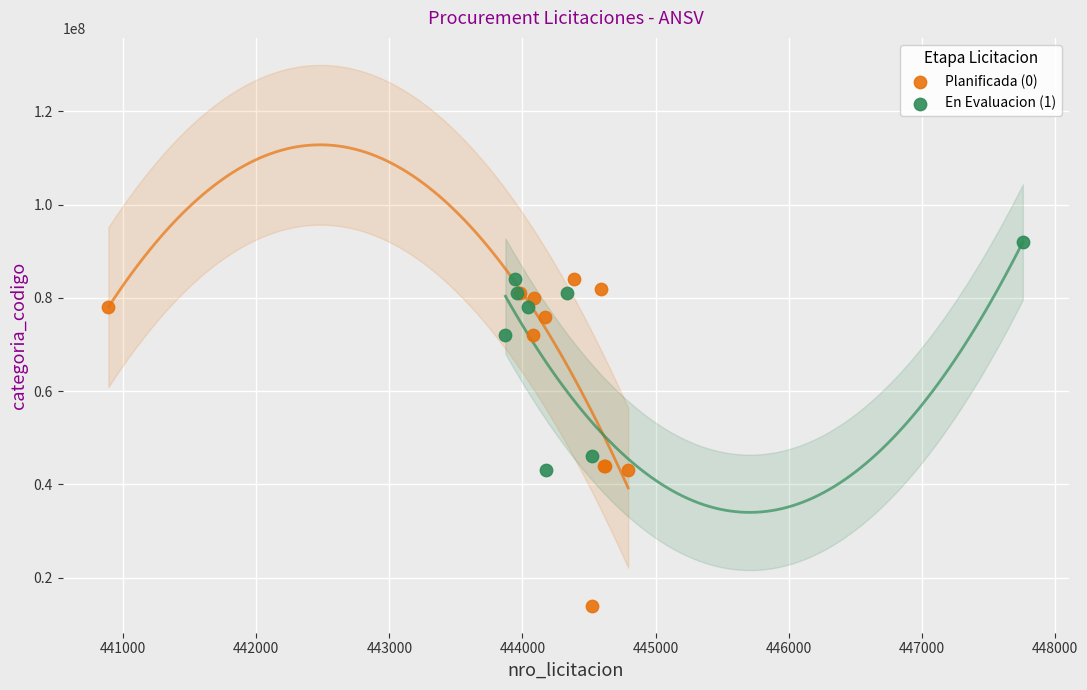

Which series contains the highest Y value?

En Evaluacion (1)